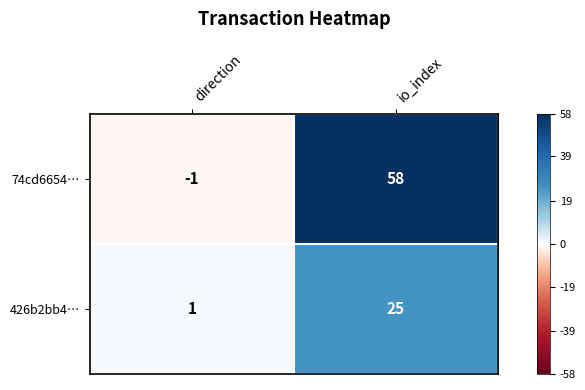

Rank the series at direction from lowest to highest value.

74cd6654…, 426b2bb4…